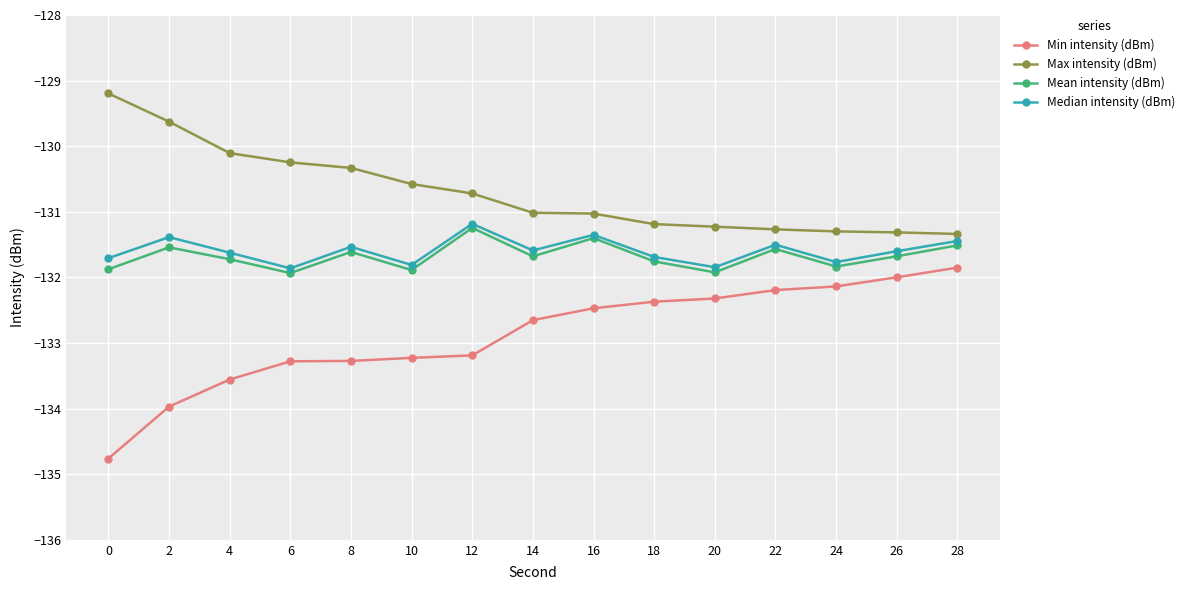

How many lines are shown in the chart?

4